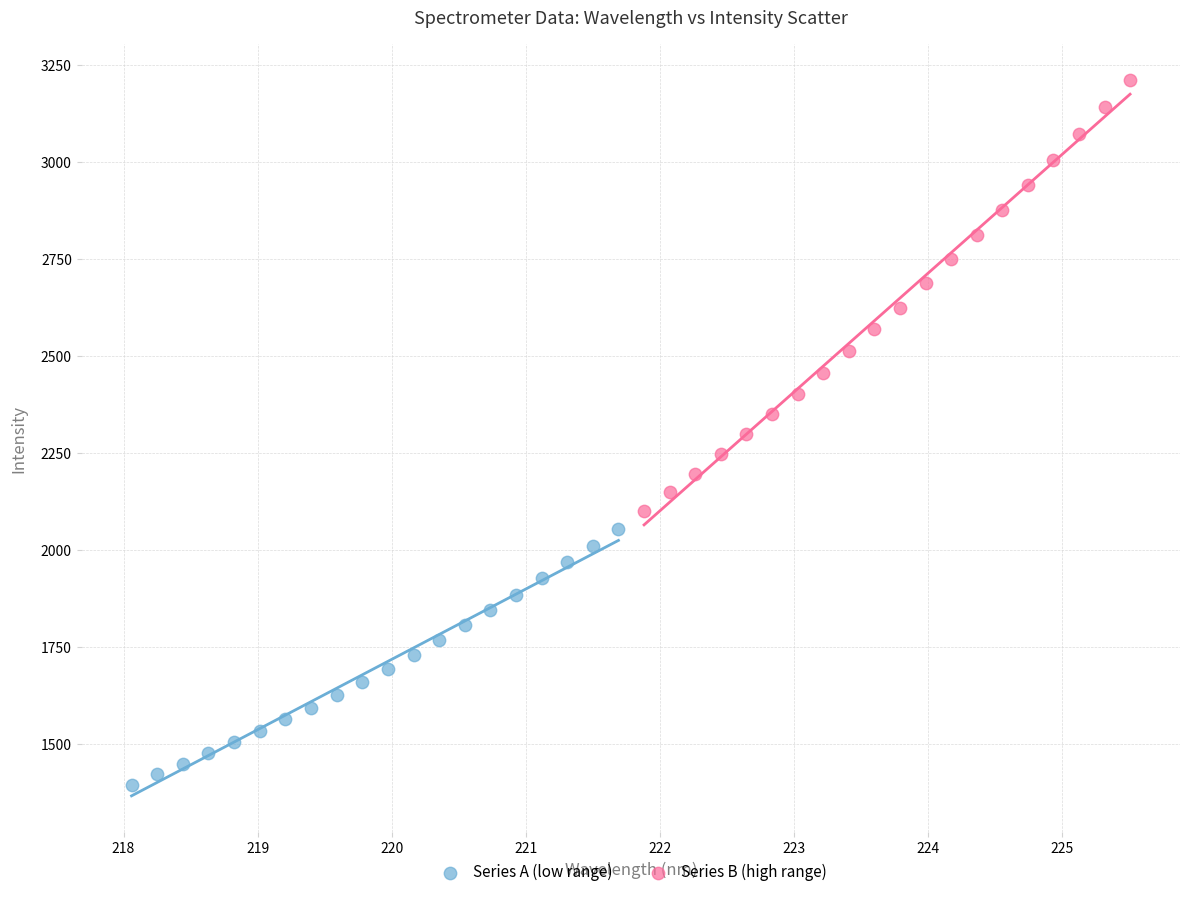

Which series has the widest spread of Y values?

Series B (high range)